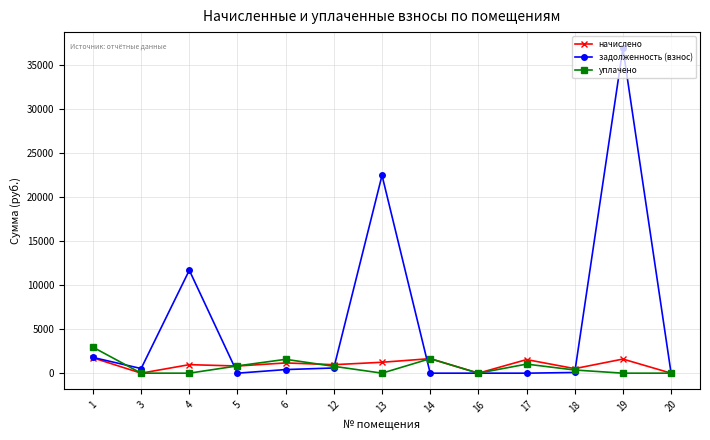

True or false: задолженность (взнос) and начислено cross at least once.

True